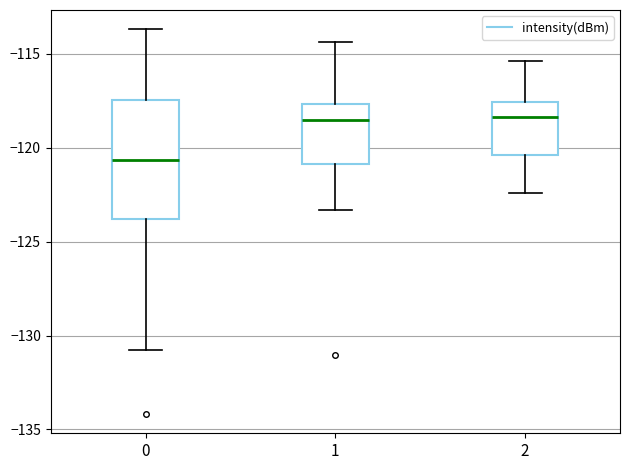

Reading left to right, transcribe this box plot: for each box, give where its median line is, the range the box spans, and where its two whiskers end, as read against the y-axis. The values are not printed on the chart, so give them approximately, as read against the axis.

0: median -120.5, box -124.0 to -117.5, whiskers -131.0 to -113.5
1: median -118.5, box -121.0 to -117.5, whiskers -123.5 to -114.5
2: median -118.5, box -120.5 to -117.5, whiskers -122.5 to -115.5